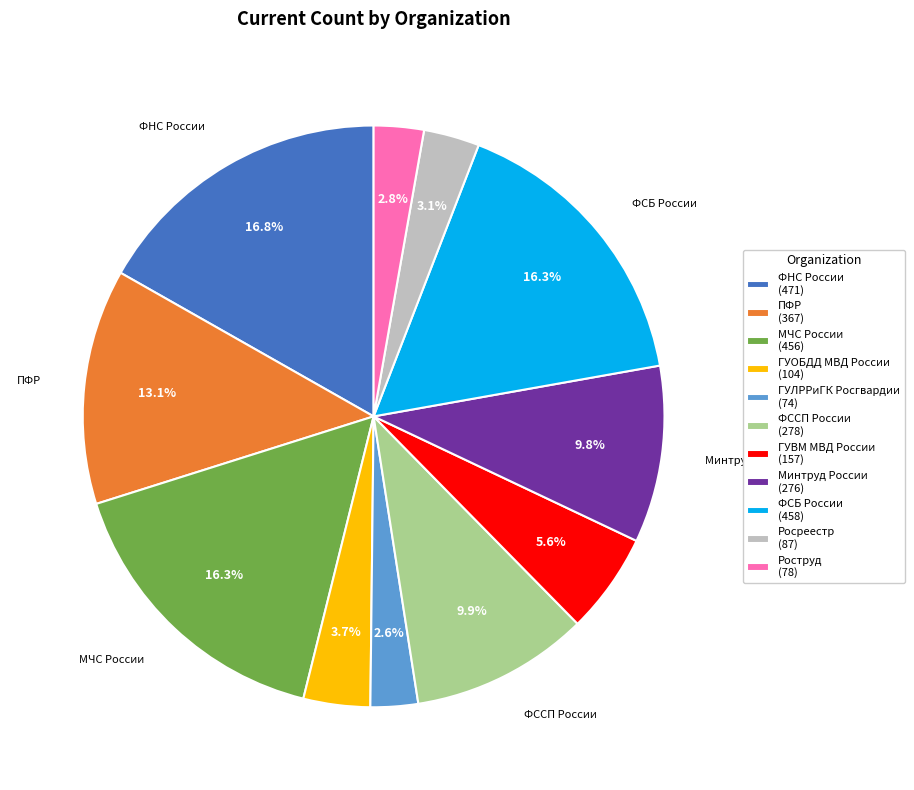

To the nearest percent, what is the average slice percentage?

9%